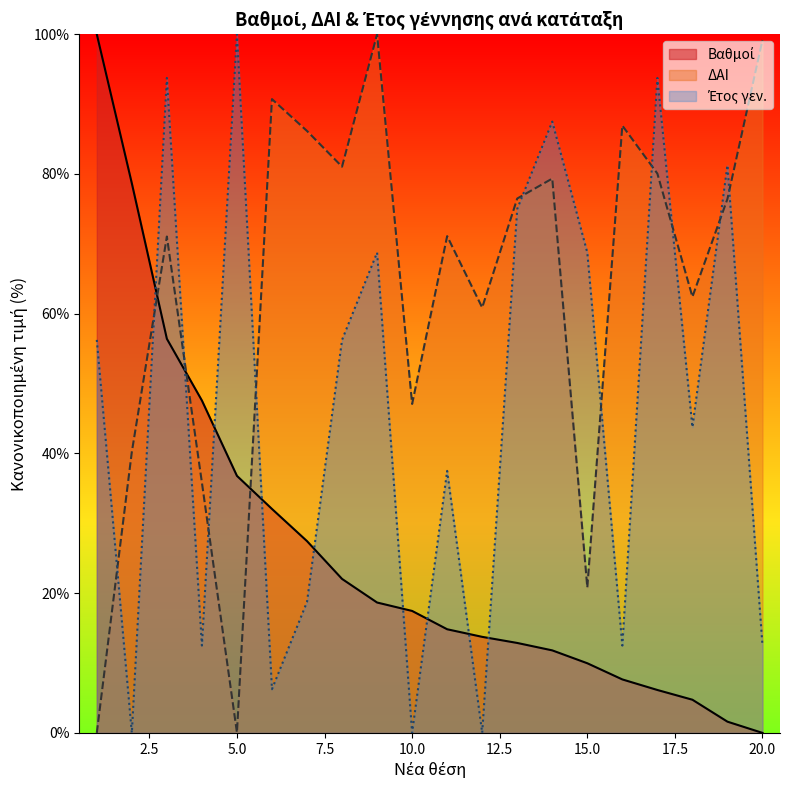

How many categories are shown in the chart?

20